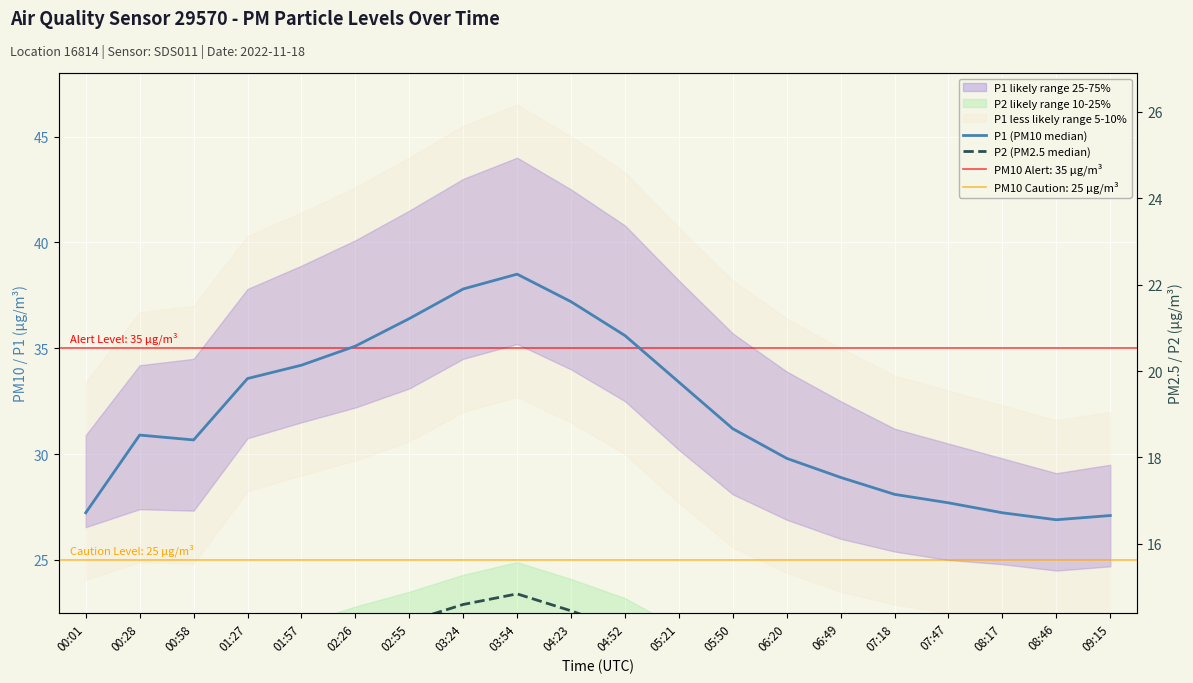

What is the minimum value shown in the chart?

16.9